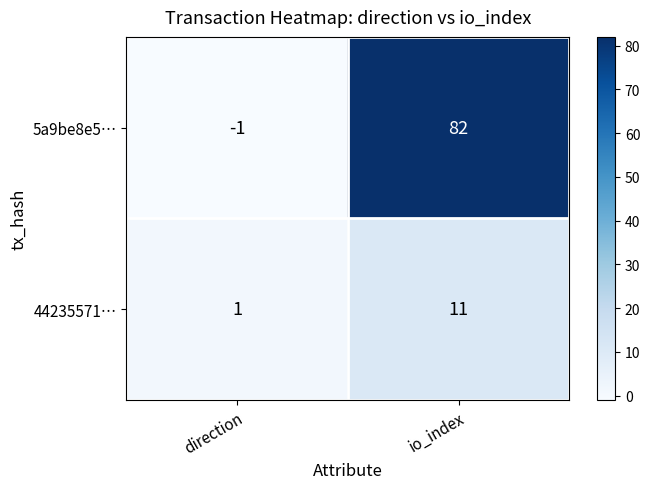

Between direction and io_index, which series saw the biggest shift?

5a9be8e5…